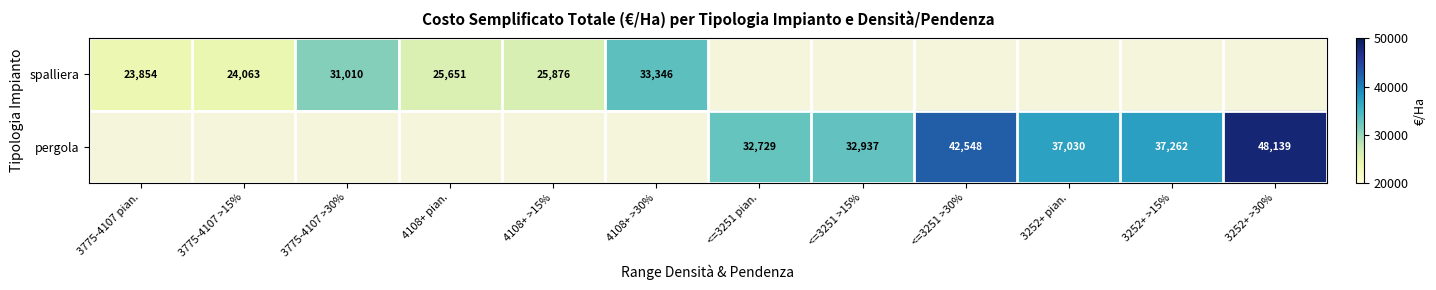

The spalliera series shows 6902.7 at 3775-4107 pian.. True or false?

False